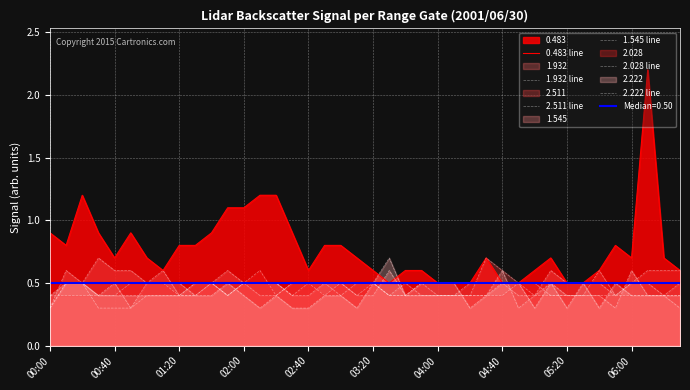

The 2.222 line series shows 0.4 at 10. True or false?

True